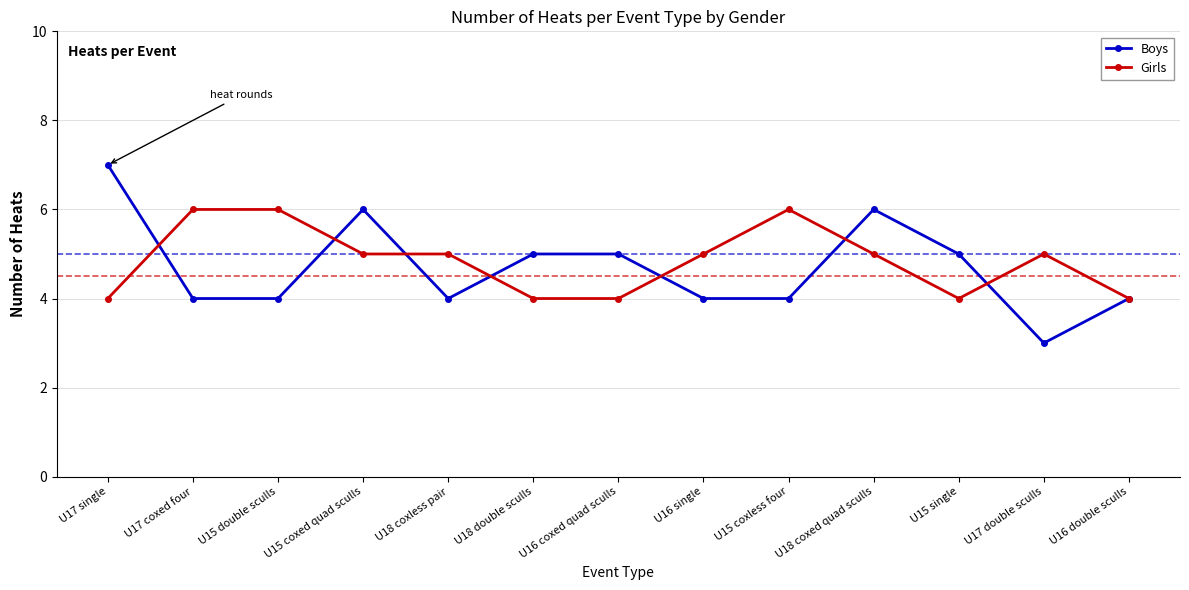

How many lines are shown in the chart?

2